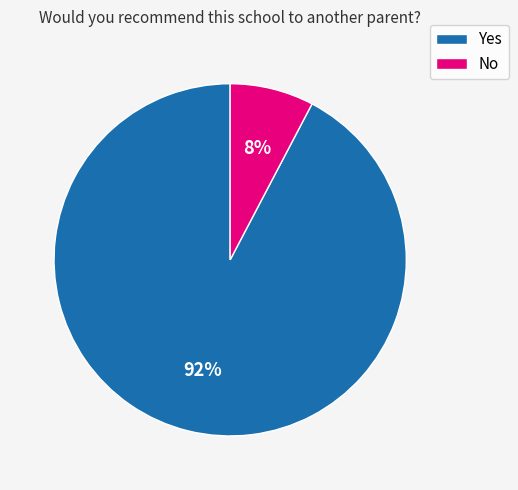

Which category has the smallest portion of the pie?

No